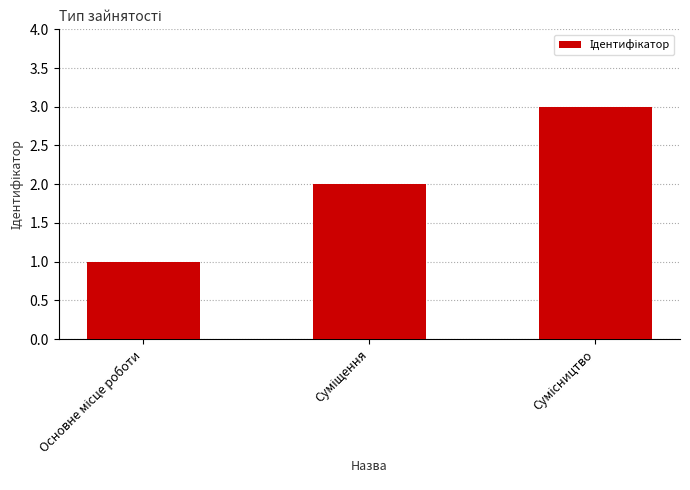

What is the greatest value displayed?

3